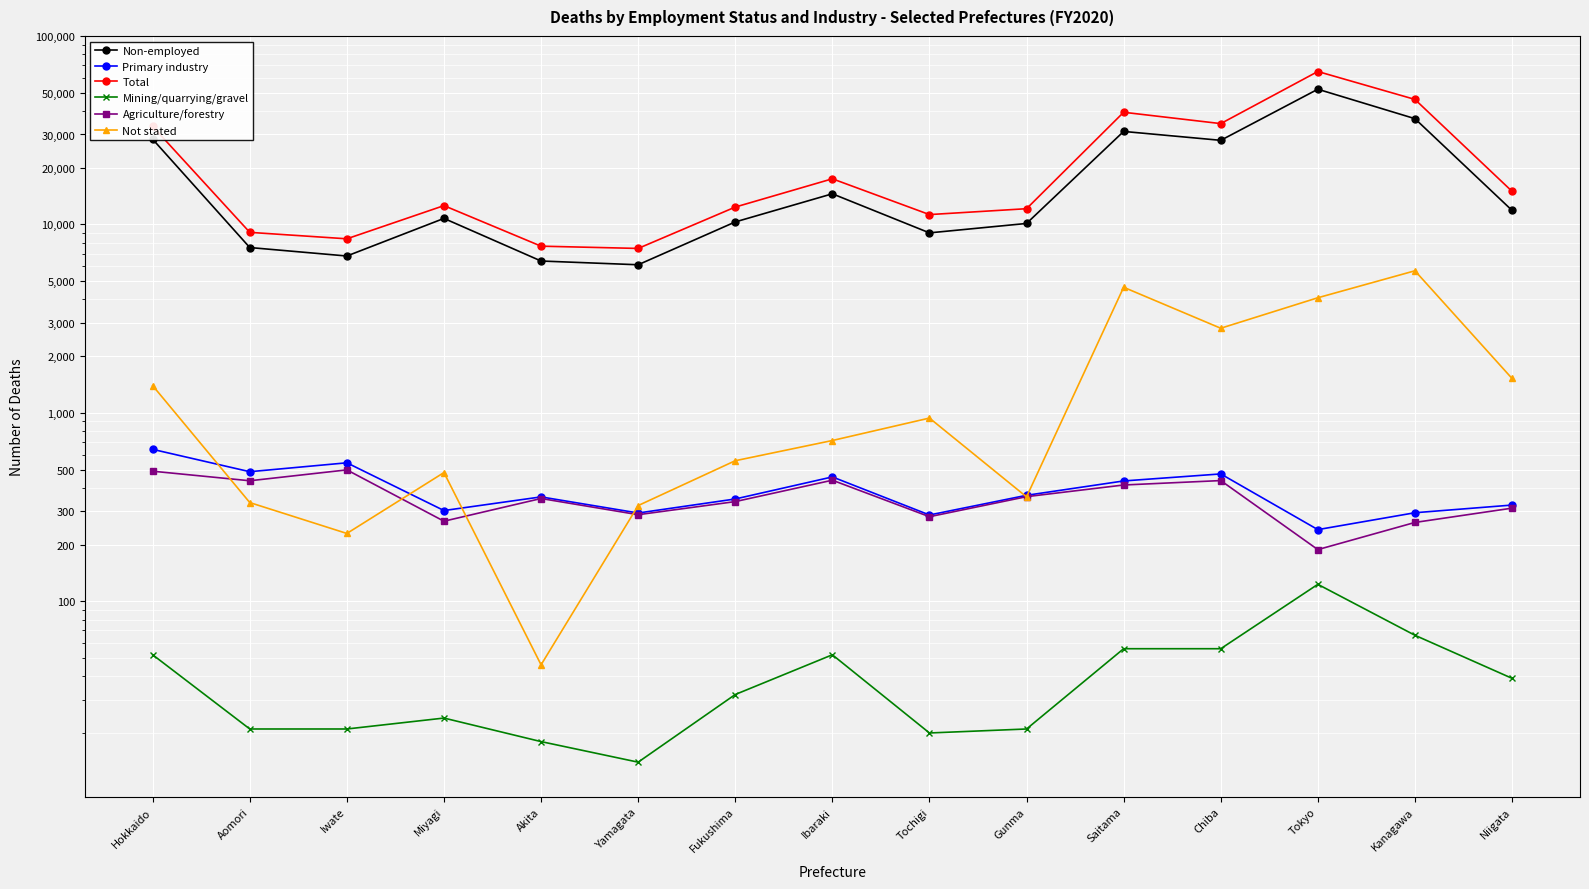

Which series has the largest total across all categories?

Total